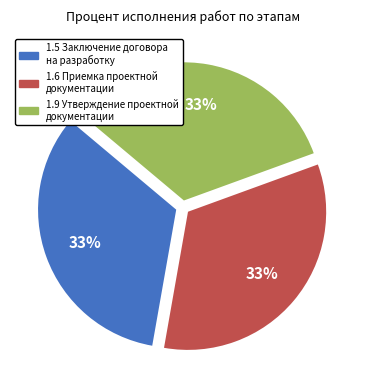

True or false: 1.9 Утверждение проектной документации accounts for 20% of the total.

False